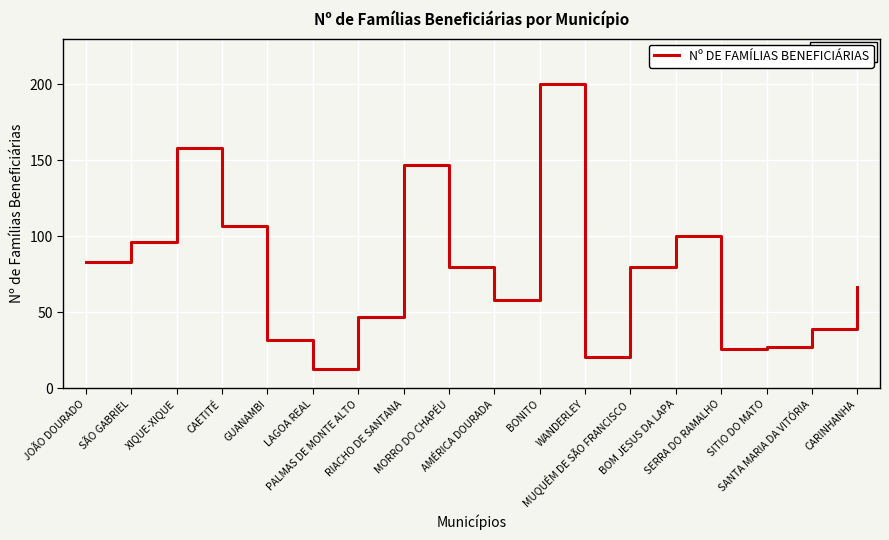

How many categories are shown in the chart?

18